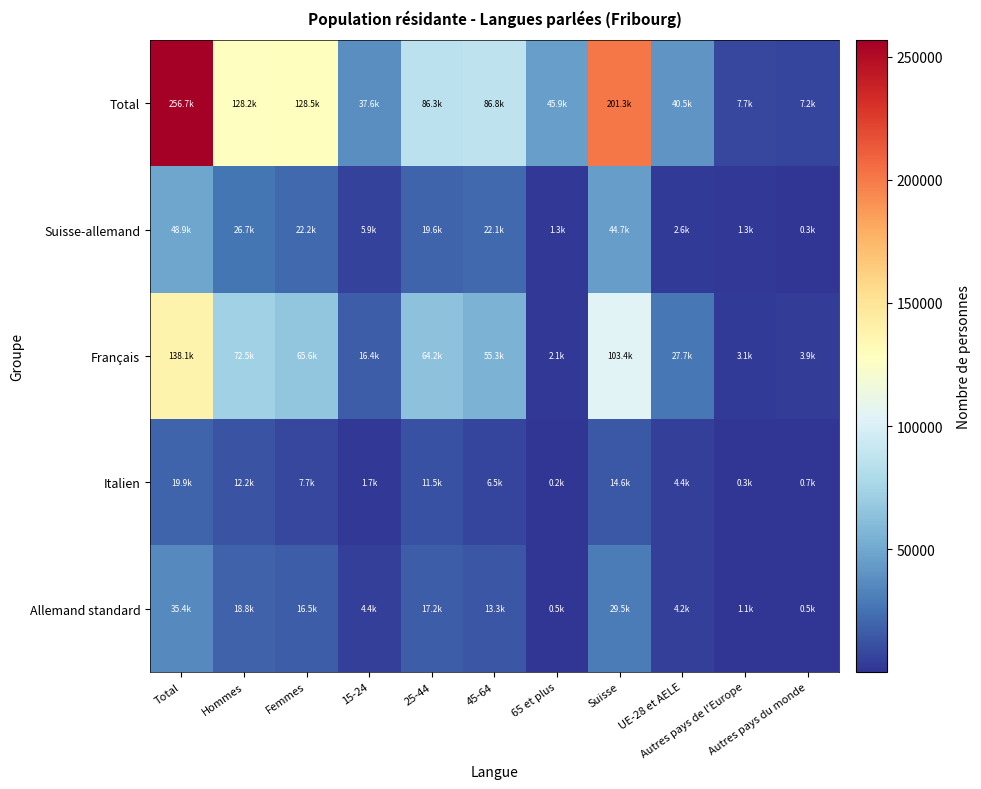

Reading right to left, list all the values displayed in this chart.

Total: Autres pays du monde=7163.5	Autres pays de l'Europe=7663.0	UE-28 et AELE=40512.0	Suisse=201341.0	65 et plus=45950.0	45-64=86841.0	25-44=86312.0	15-24=37621.0	Femmes=128507.0	Hommes=128217.0	Total=256724.0
Suisse-allemand: Autres pays du monde=275.2	Autres pays de l'Europe=1261.7	UE-28 et AELE=2648.0	Suisse=44736.5	65 et plus=1276.7	45-64=22085.1	25-44=19610.3	15-24=5949.3	Femmes=22202.9	Hommes=26718.5	Total=48921.4
Français: Autres pays du monde=3860.7	Autres pays de l'Europe=3108.8	UE-28 et AELE=27685.7	Suisse=103414.2	65 et plus=2147.3	45-64=55328.7	25-44=64223.6	15-24=16414.3	Femmes=65642.4	Hommes=72471.6	Total=138113.9
Italien: Autres pays du monde=665.1	Autres pays de l'Europe=286.0	UE-28 et AELE=4439.1	Suisse=14556.8	65 et plus=187.6	45-64=6535.5	25-44=11505.3	15-24=1718.7	Femmes=7723.7	Hommes=12223.3	Total=19947.0
Allemand standard: Autres pays du monde=497.4	Autres pays de l'Europe=1132.9	UE-28 et AELE=4232.8	Suisse=29487.4	65 et plus=528.0	45-64=13300.2	25-44=17170.1	15-24=4352.1	Femmes=16507.5	Hommes=18842.9	Total=35350.4